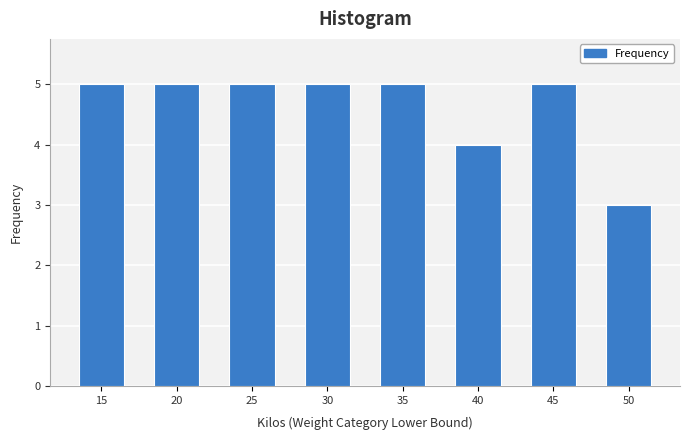

Reading right to left, list all the values displayed in this chart.

3	5	4	5	5	5	5	5